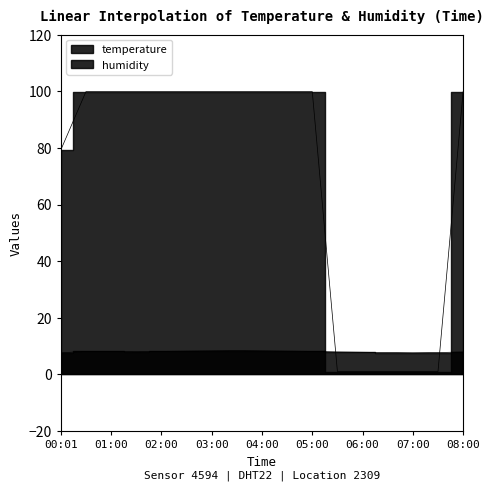

Rank the series by their average value, from lowest to highest.

temperature, humidity